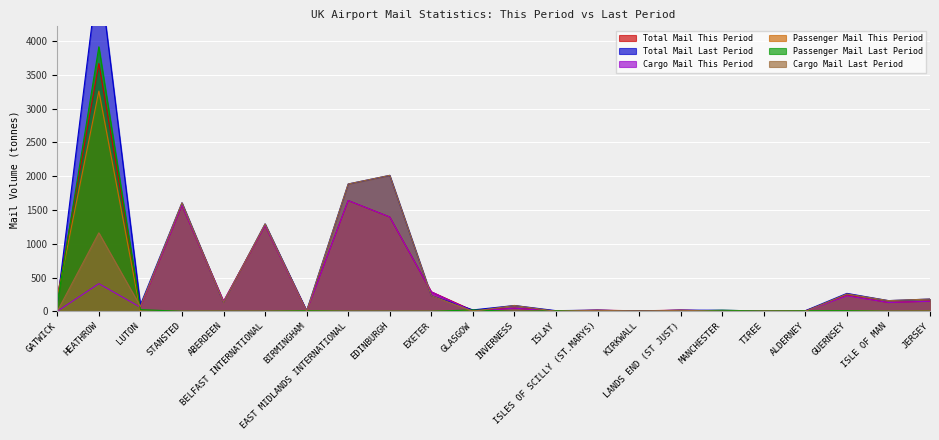

List the series in order of their peak value, lowest first.

total_mail_cargo_aircraft_this_period, total_mail_cargo_aircraft_last_period, total_mail_passenger_aircraft_this_period, total_mail_this_period, total_mail_passenger_aircraft_last_period, total_mail_last_period